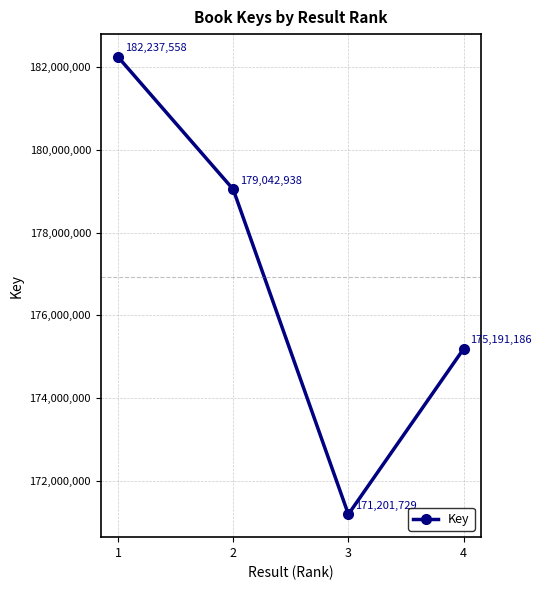

Rank the categories by value from lowest to highest.

3, 4, 2, 1